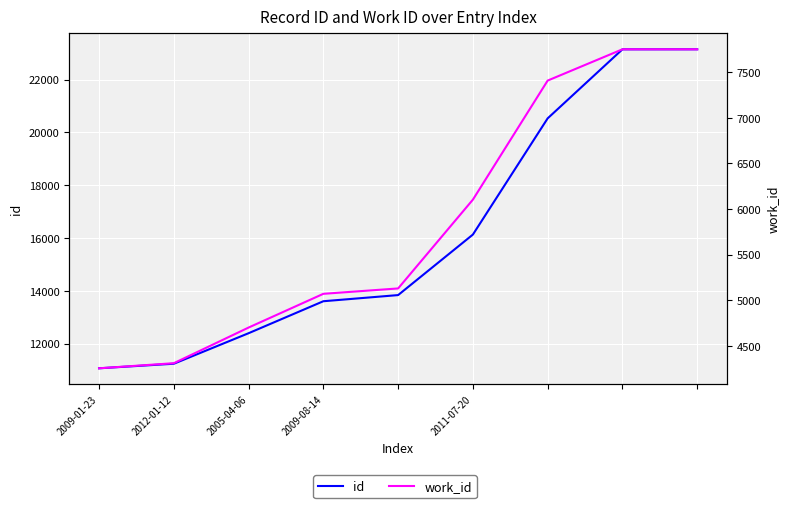

What is the smallest value displayed?

4253